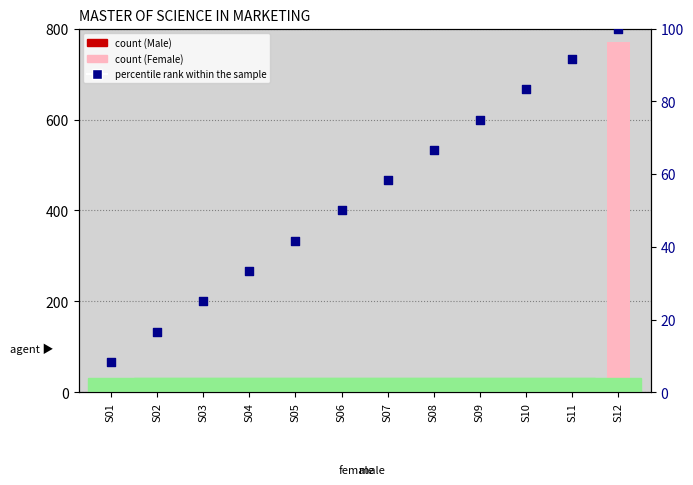

Which series contains the highest Y value?

count